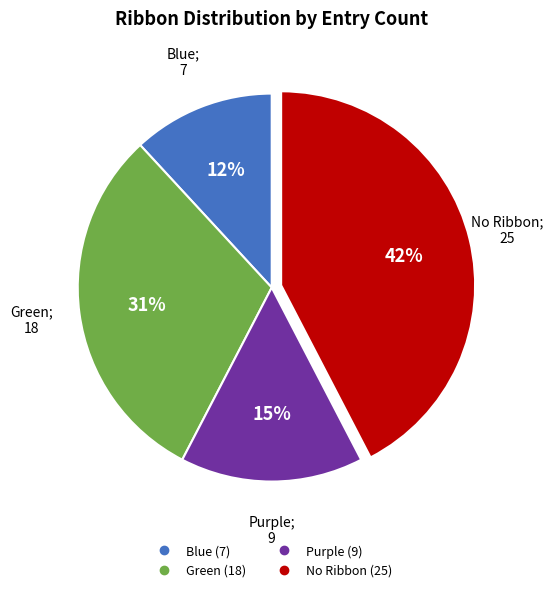

Is there any slice that represents more than half of the pie?

No